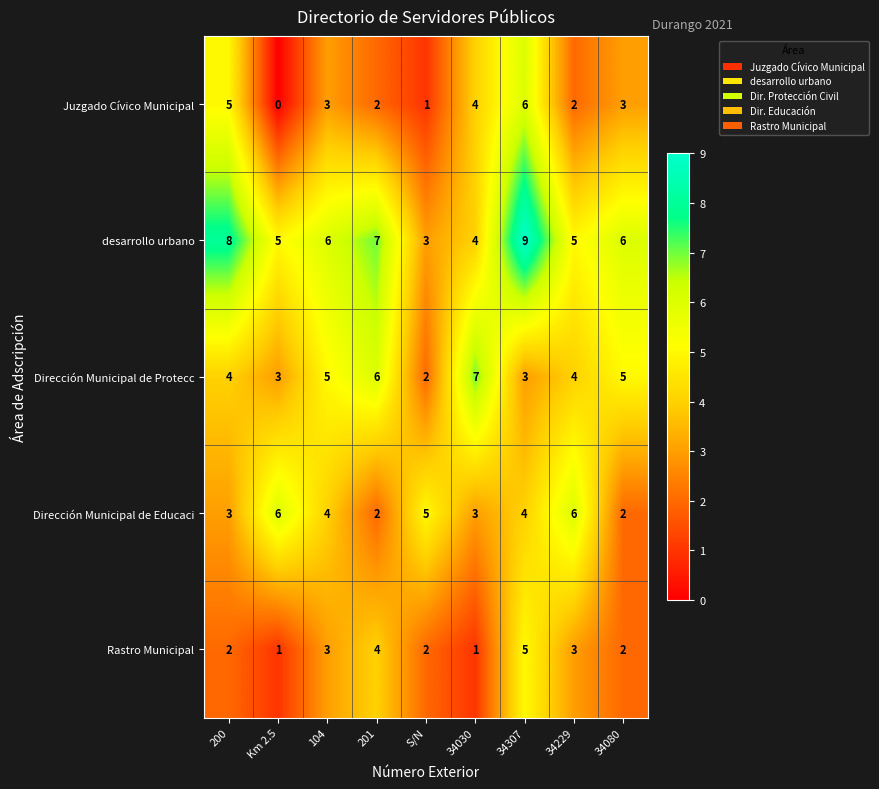

Which label corresponds to the largest value in the chart?

34307